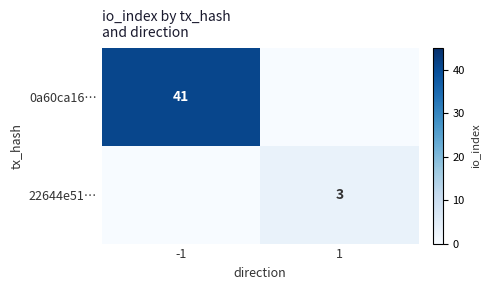

At how many categories does at least one series exceed 5?

1